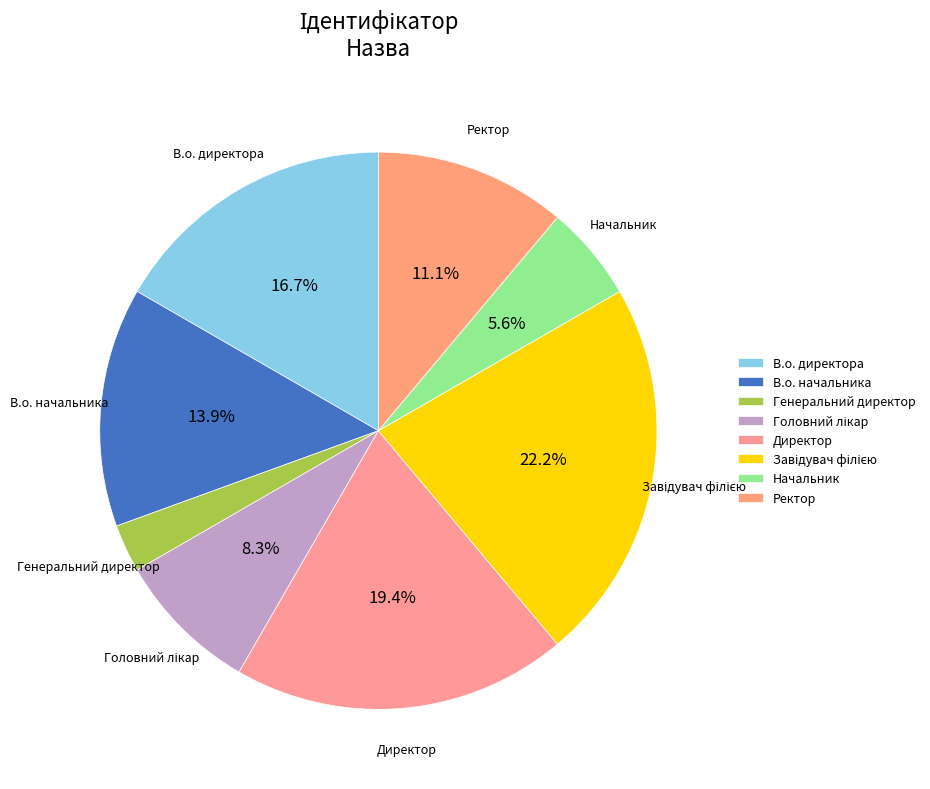

Which has a higher value, Головний лікар or Директор?

Директор